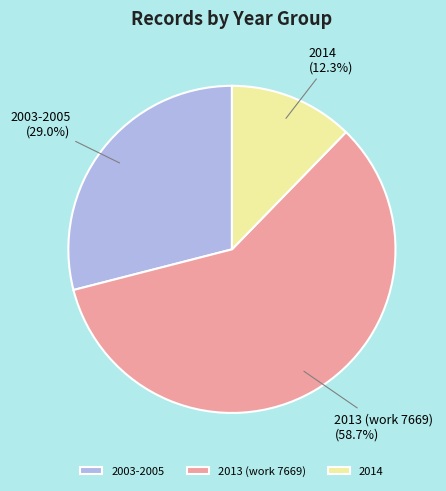

Rank the categories by value from lowest to highest.

2014, 2003-2005, 2013 (work 7669)